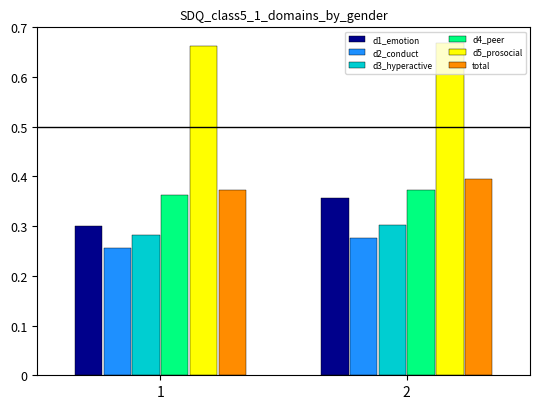

True or false: d1_emotion has a value of 0.4 at 2.

True